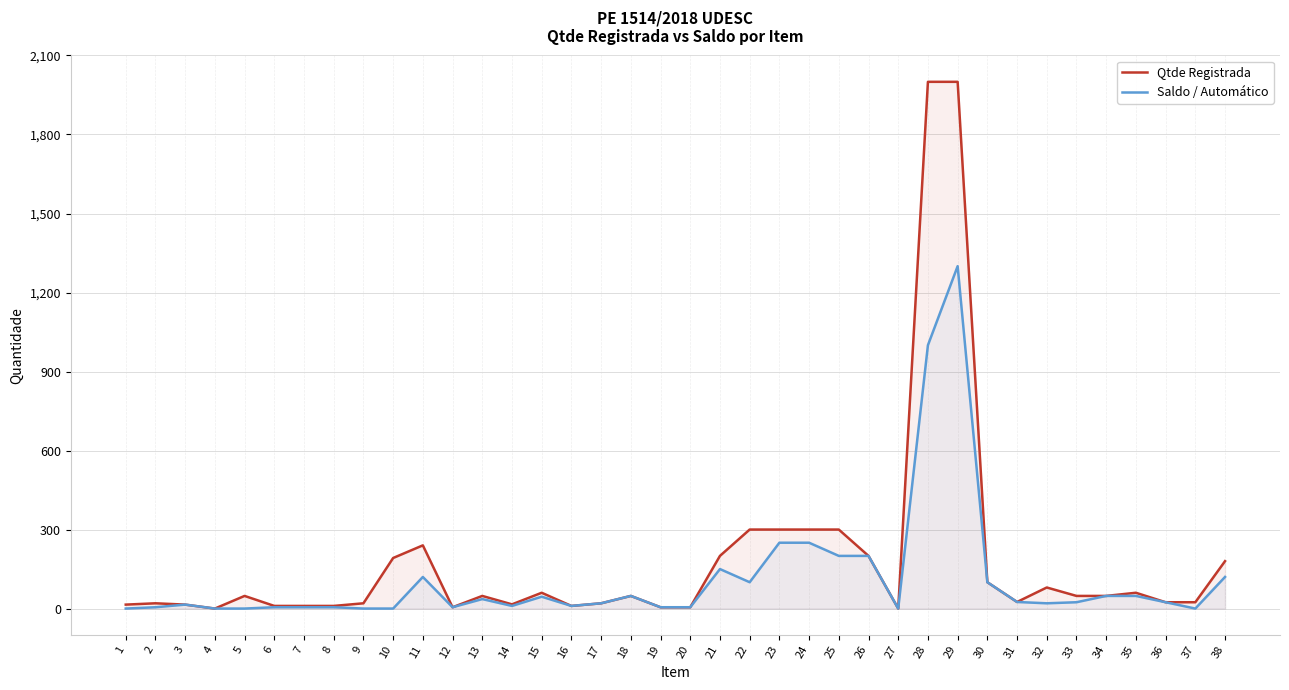

List the series in order of their peak value, highest first.

Qtde Registrada, Saldo / Automático